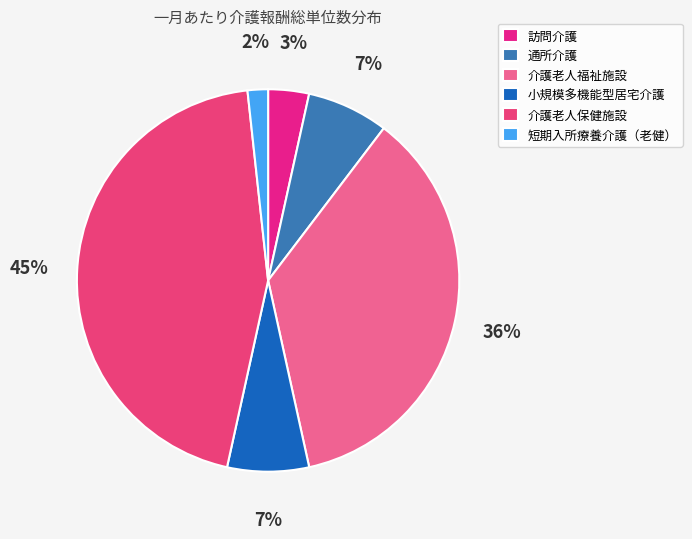

Which has a higher value, 介護老人福祉施設 or 通所介護?

介護老人福祉施設